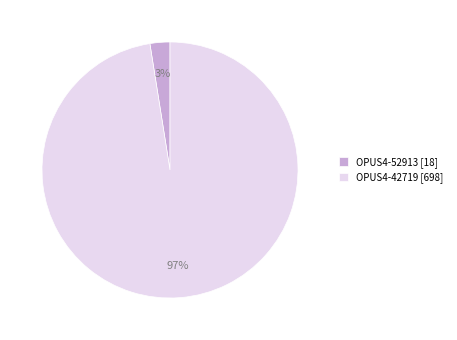

To the nearest percent, what is the combined percentage of OPUS4-52913 [18] and OPUS4-42719 [698]?

100%